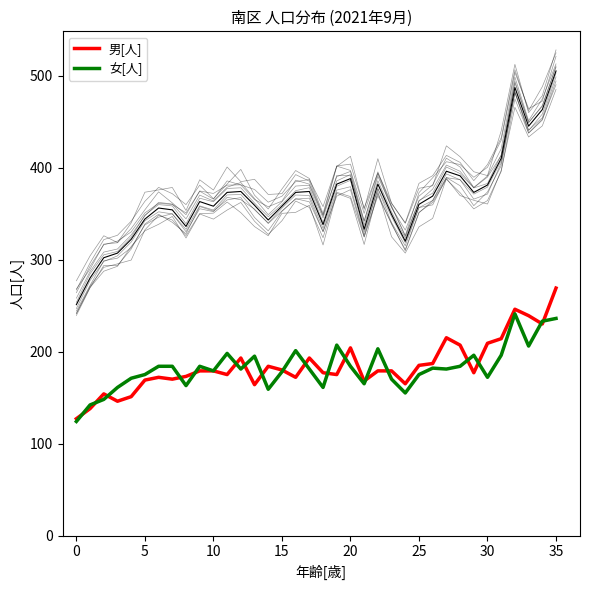

Which series has the largest total across all categories?

男[人]